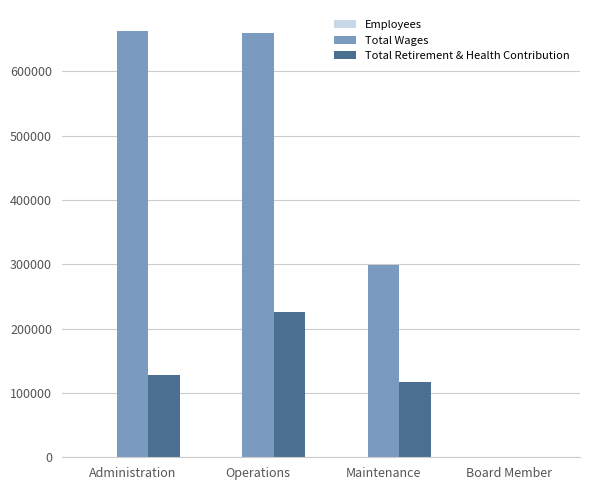

What is the sum of all Total Wages values?

1620382